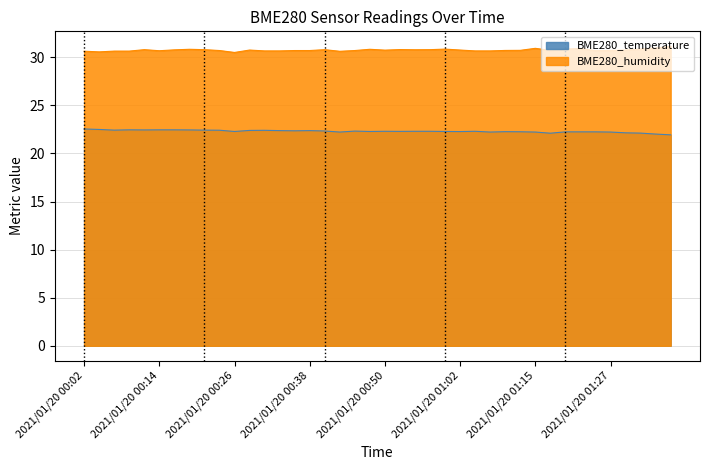

What is the spread (max minus min) of values at 2021/01/20 00:58?

8.5